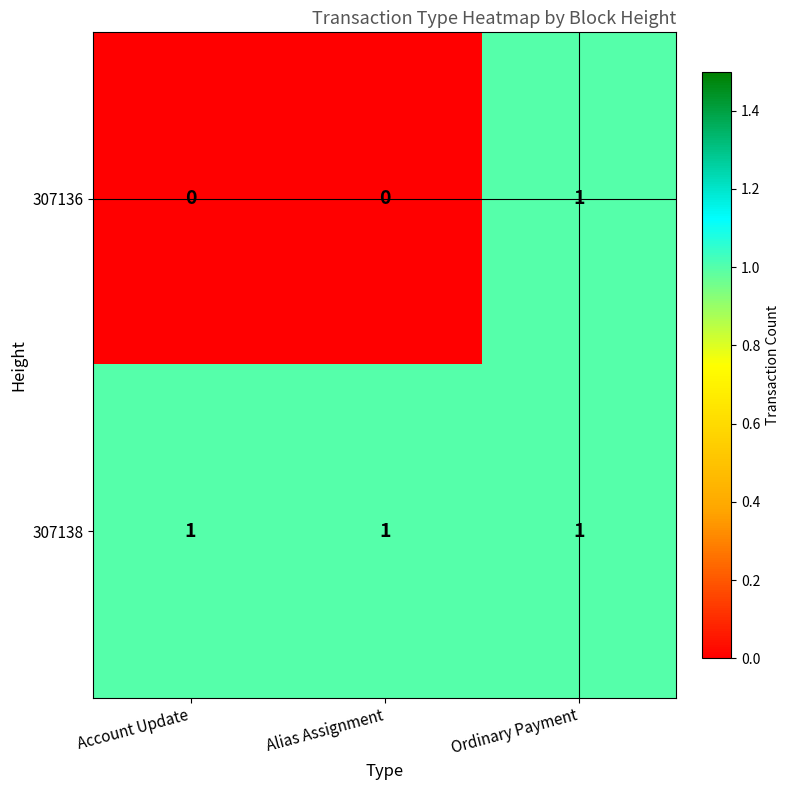

Which series has the largest total across all categories?

307138